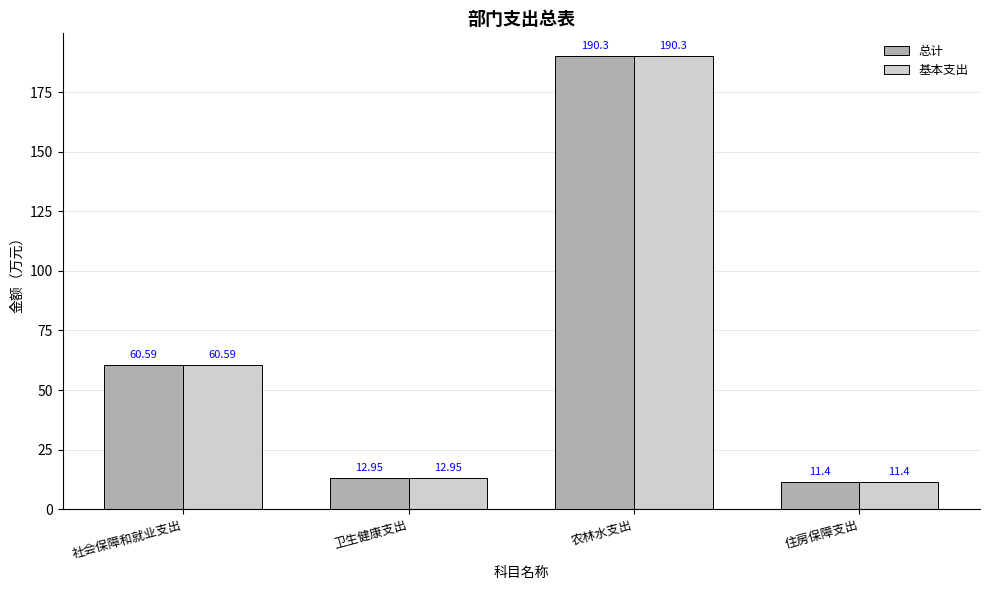

True or false: 总计 has a value of 12.9 at 卫生健康支出.

True